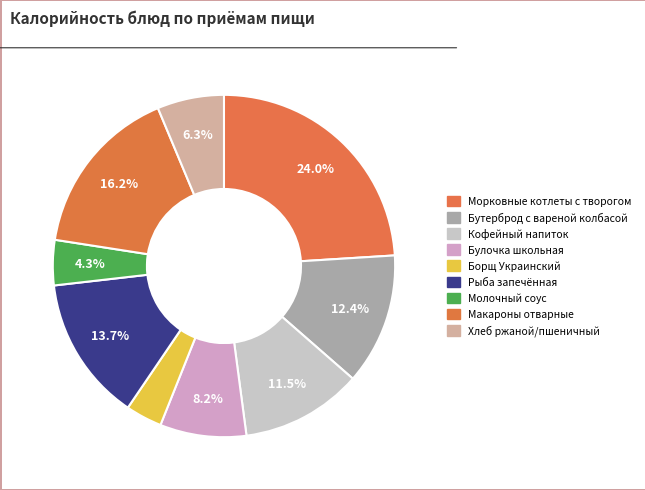

Does any single category account for the majority?

No